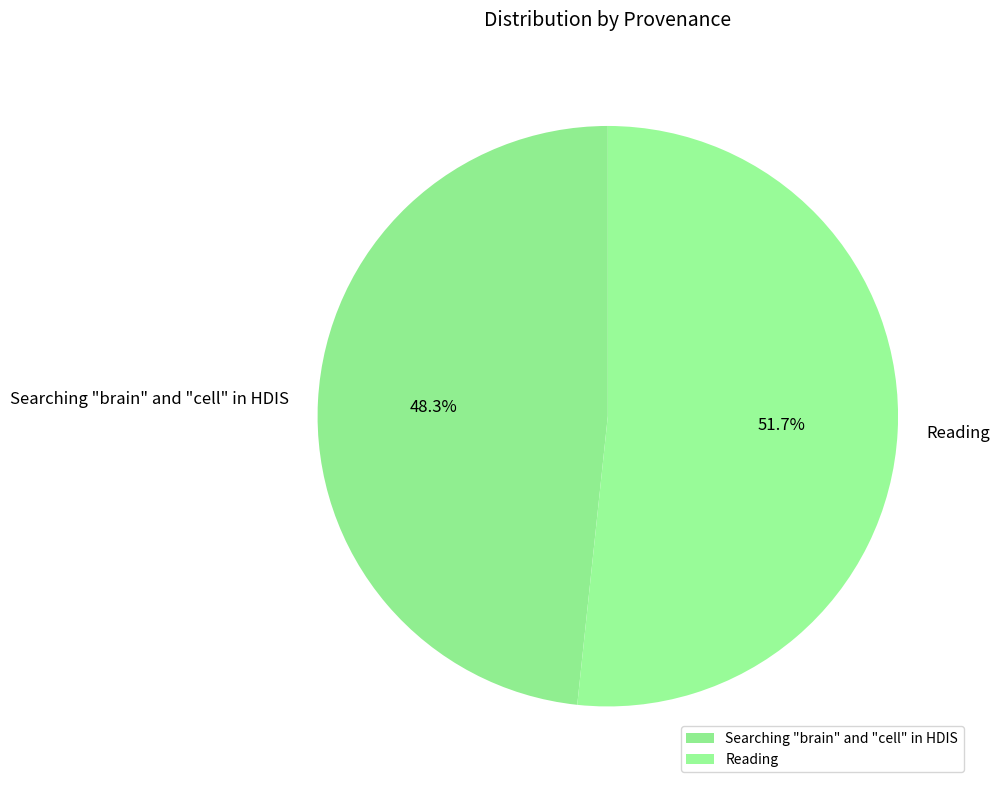

To the nearest percent, what portion does Searching "brain" and "cell" in HDIS represent?

48%